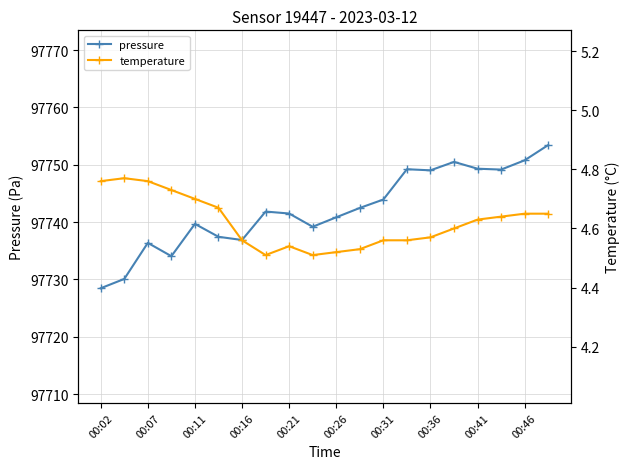

True or false: pressure has a value of 141701.9 at 00:02.

False